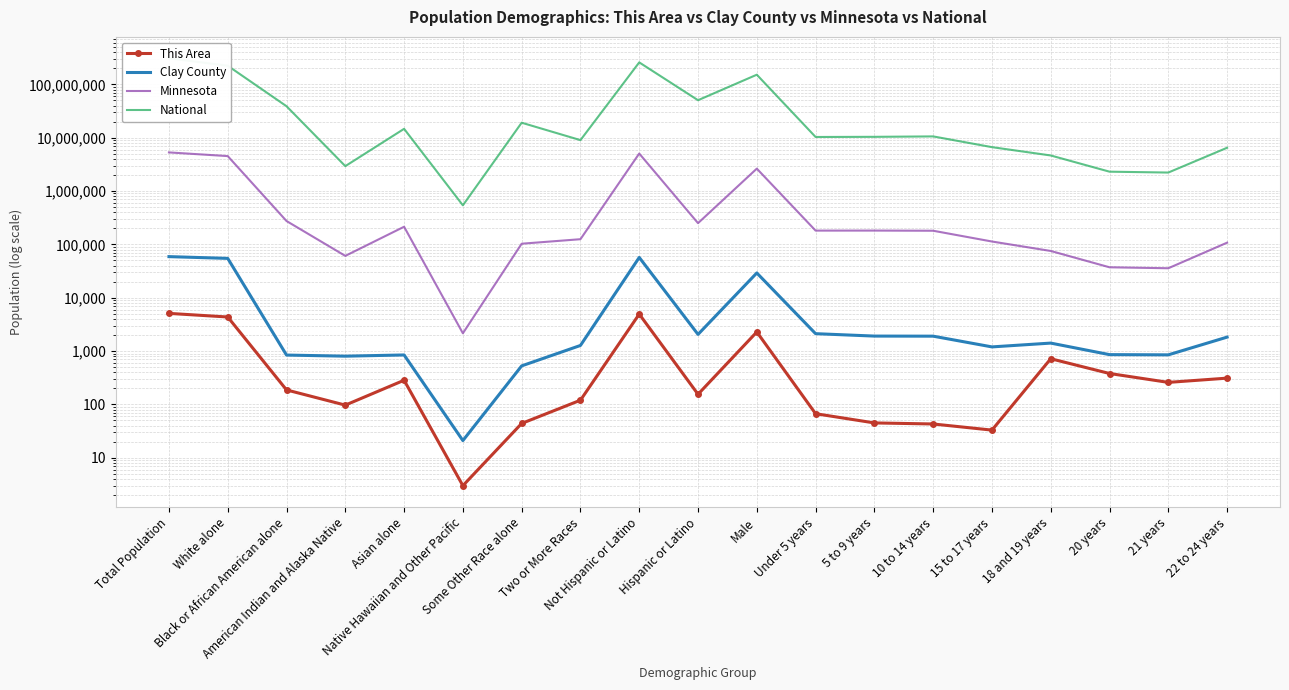

What is the greatest value displayed?

308745538